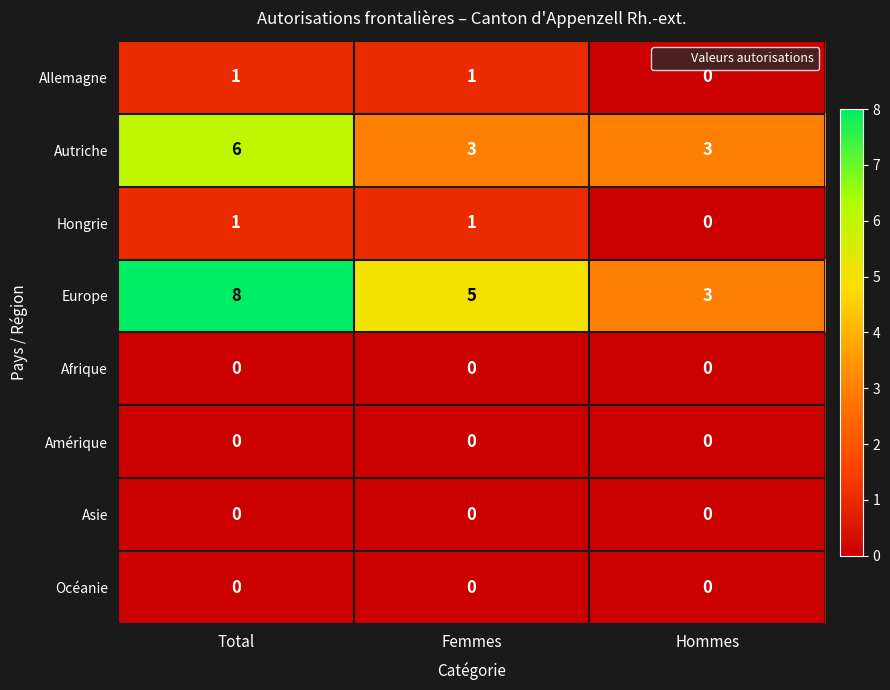

Which series has the largest total across all categories?

Europe